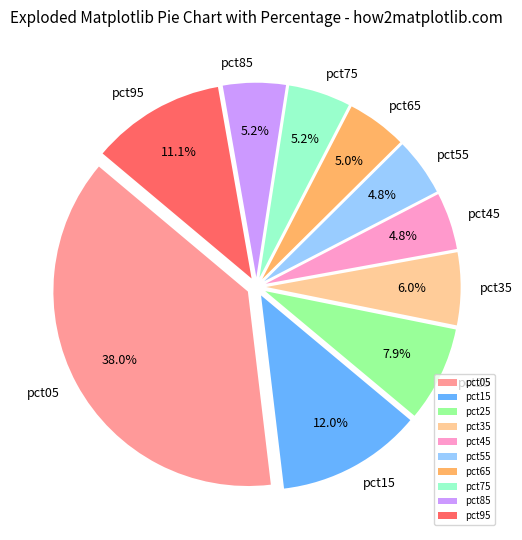

True or false: pct55 accounts for 5% of the total.

True